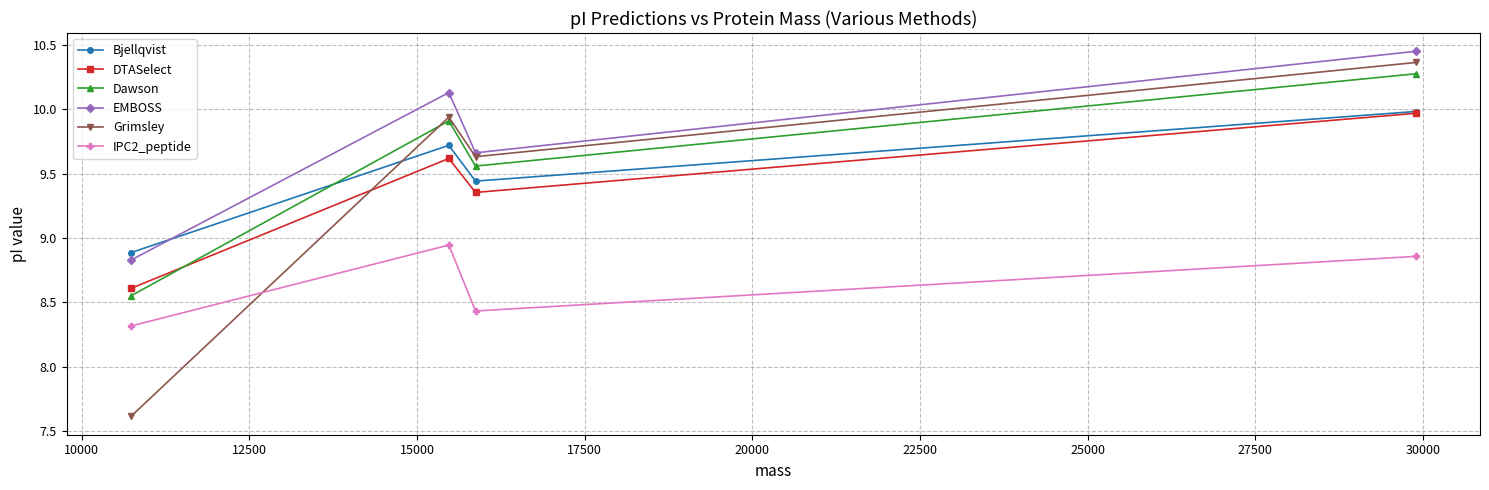

Which series ends up on top after the final intersection of DTASelect and Dawson?

Dawson